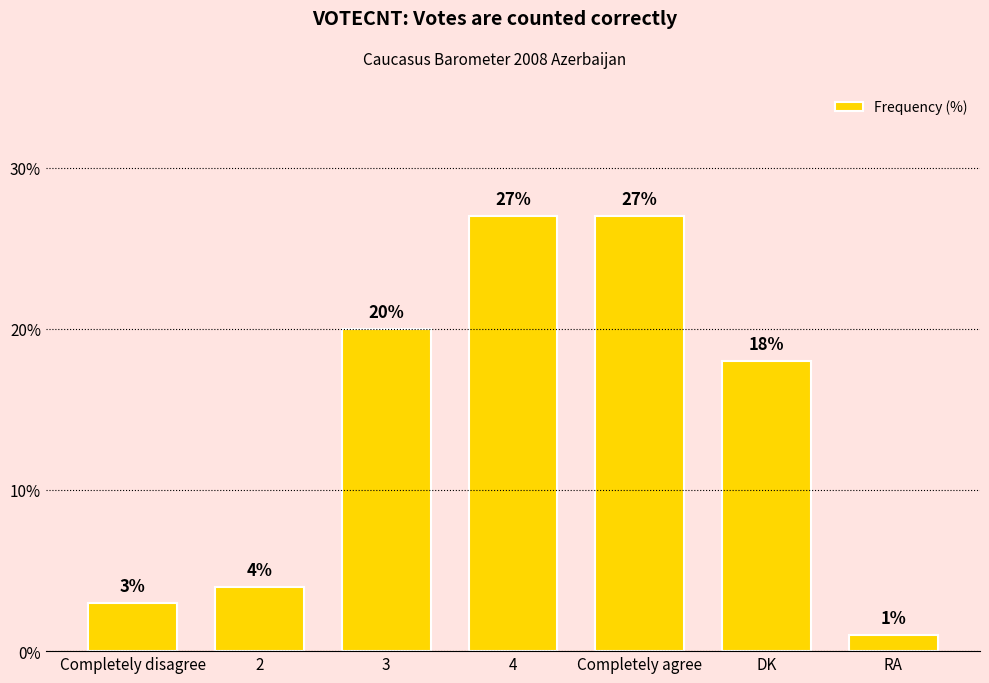

What is the label of the 1st bar from the right?

RA